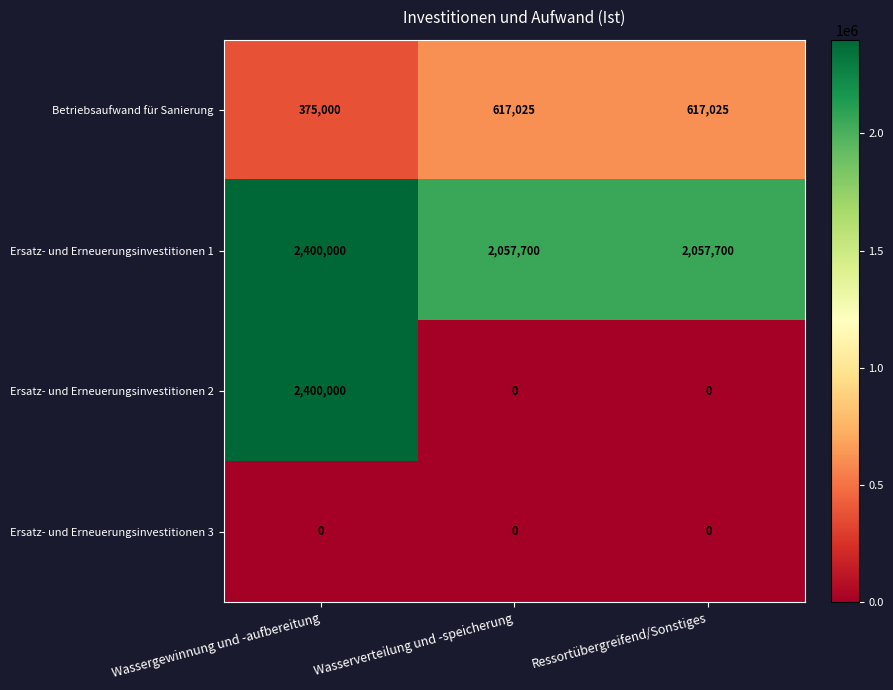

What is the greatest value displayed?

2400000